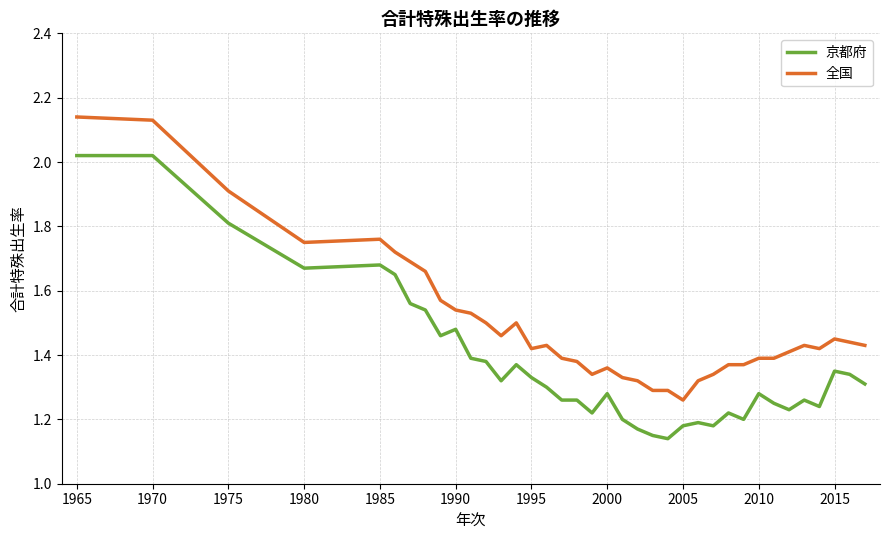

What is the difference between the maximum and minimum values in the 全国 series?

0.9